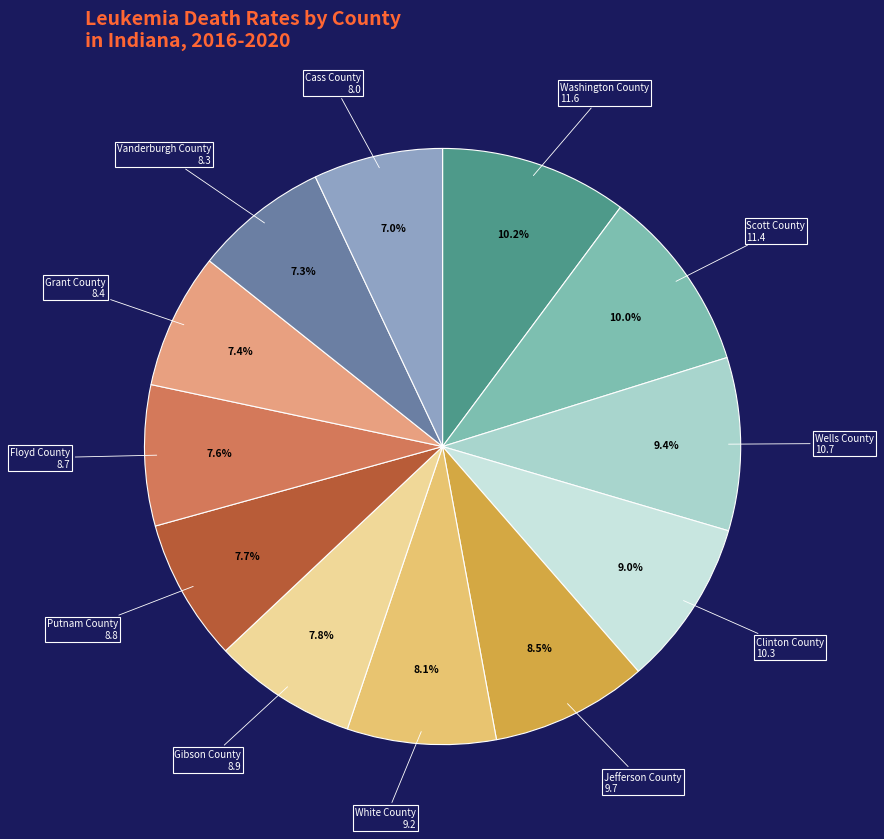

Count the number of slices in the pie.

12